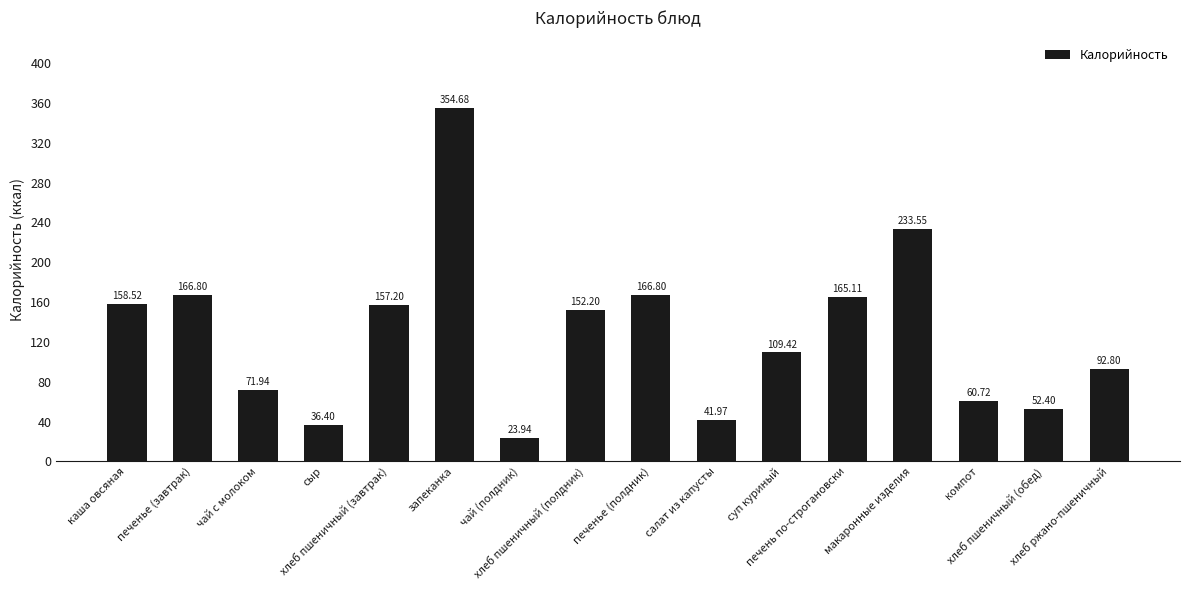

What is the difference between the maximum and second lowest values?

318.3